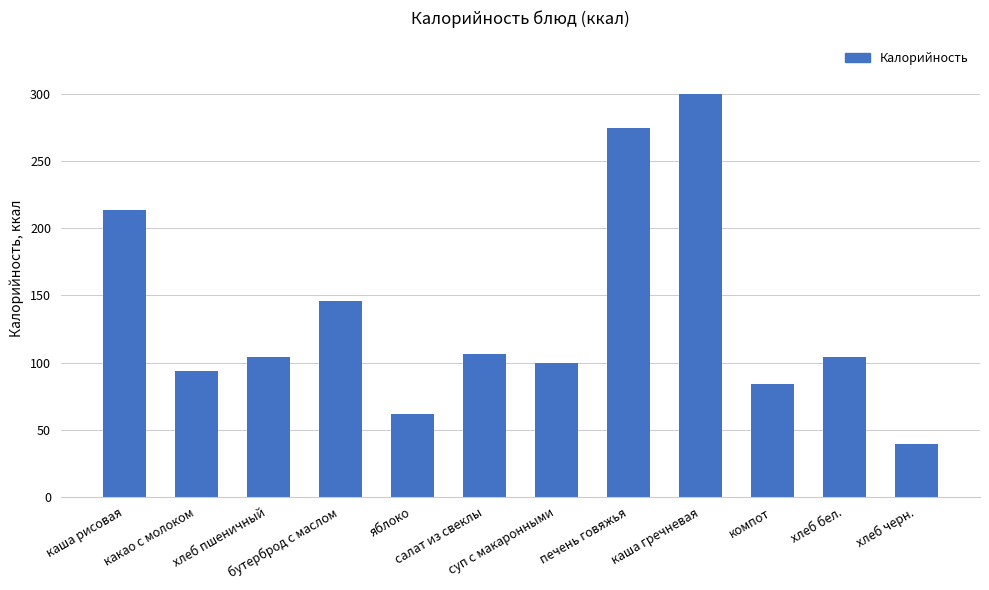

At which label is the value closest to 169?

бутерброд с маслом